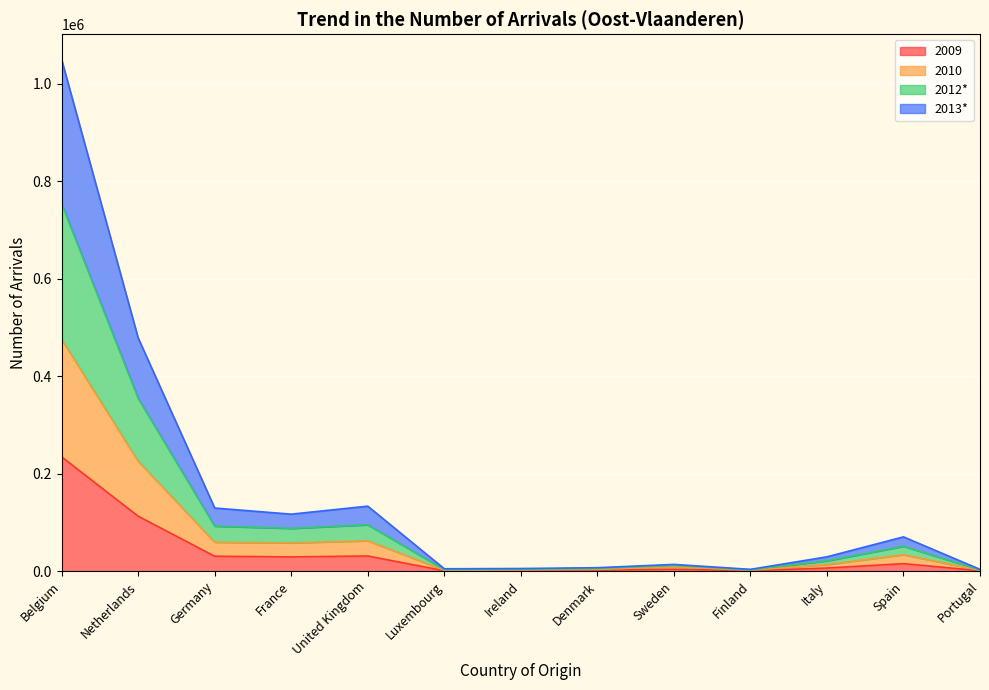

Which series has the largest total across all categories?

2013*